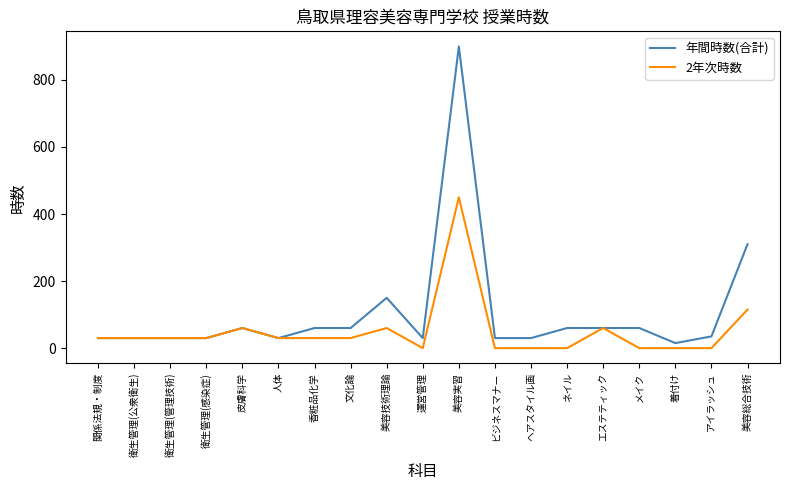

Rank the series by their average value, from lowest to highest.

2年次時数, 年間時数(合計)